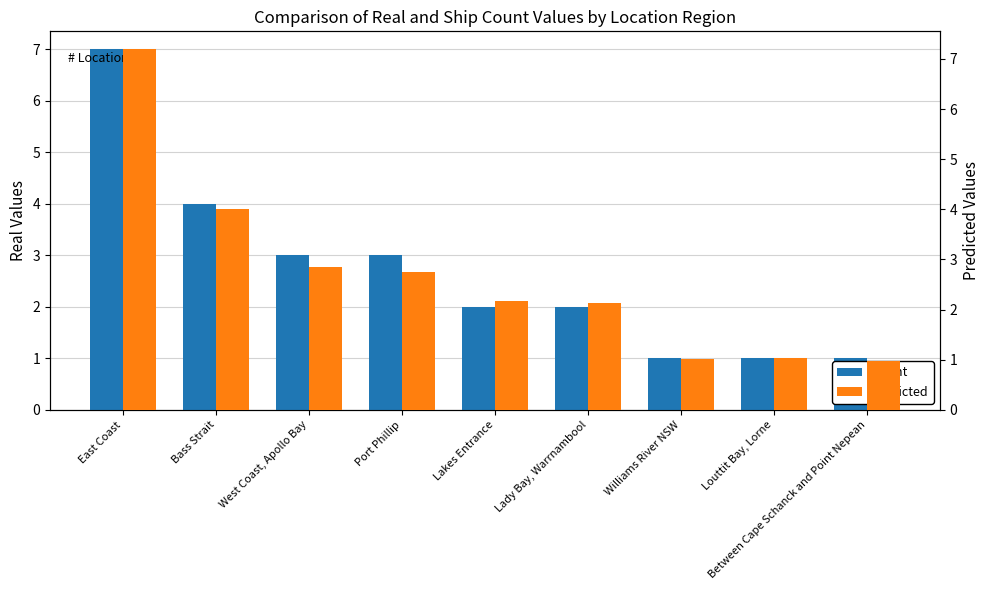

Reading right to left, list all the values displayed in this chart.

Count: Between Cape Schanck and Point Nepean=1.0	Louttit Bay, Lorne=1.0	Williams River NSW=1.0	Lady Bay, Warrnambool=2.0	Lakes Entrance=2.0	Port Phillip=3.0	West Coast, Apollo Bay=3.0	Bass Strait=4.0	East Coast=7.0
Predicted: Between Cape Schanck and Point Nepean=1.0	Louttit Bay, Lorne=1.0	Williams River NSW=1.0	Lady Bay, Warrnambool=2.1	Lakes Entrance=2.2	Port Phillip=2.8	West Coast, Apollo Bay=2.9	Bass Strait=4.0	East Coast=7.2